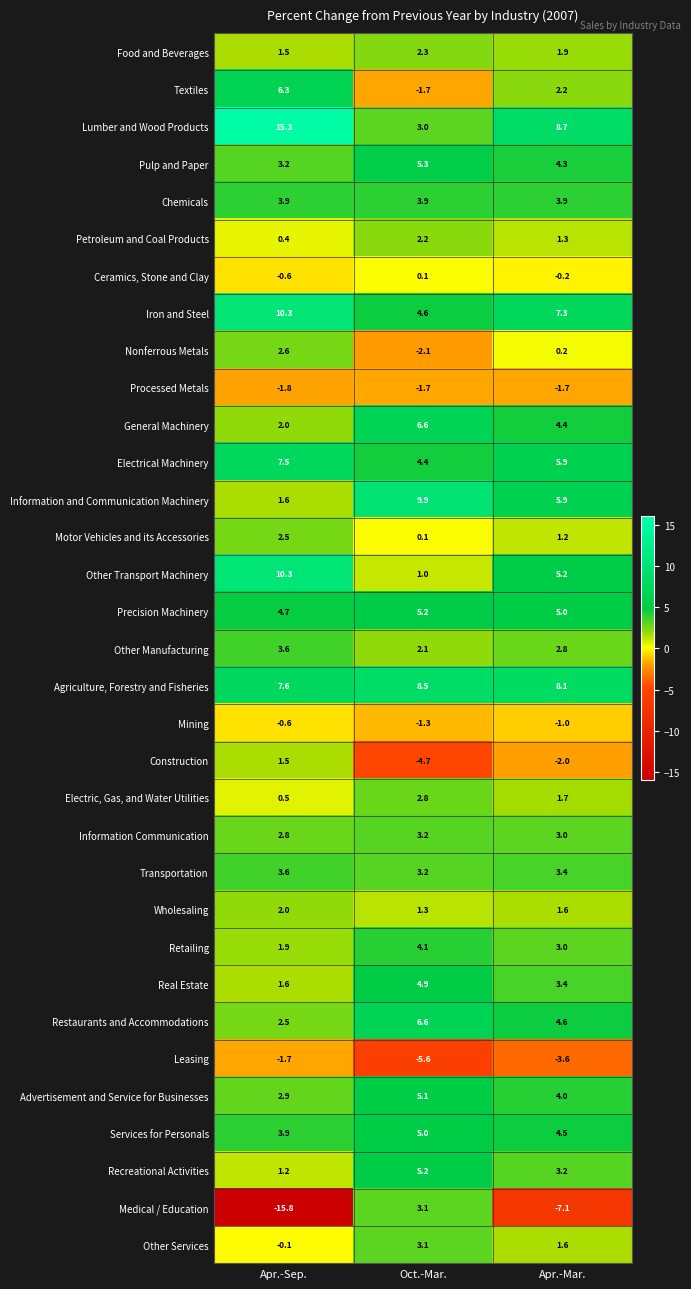

What is the spread (max minus min) of values at Oct.-Mar.?

15.5